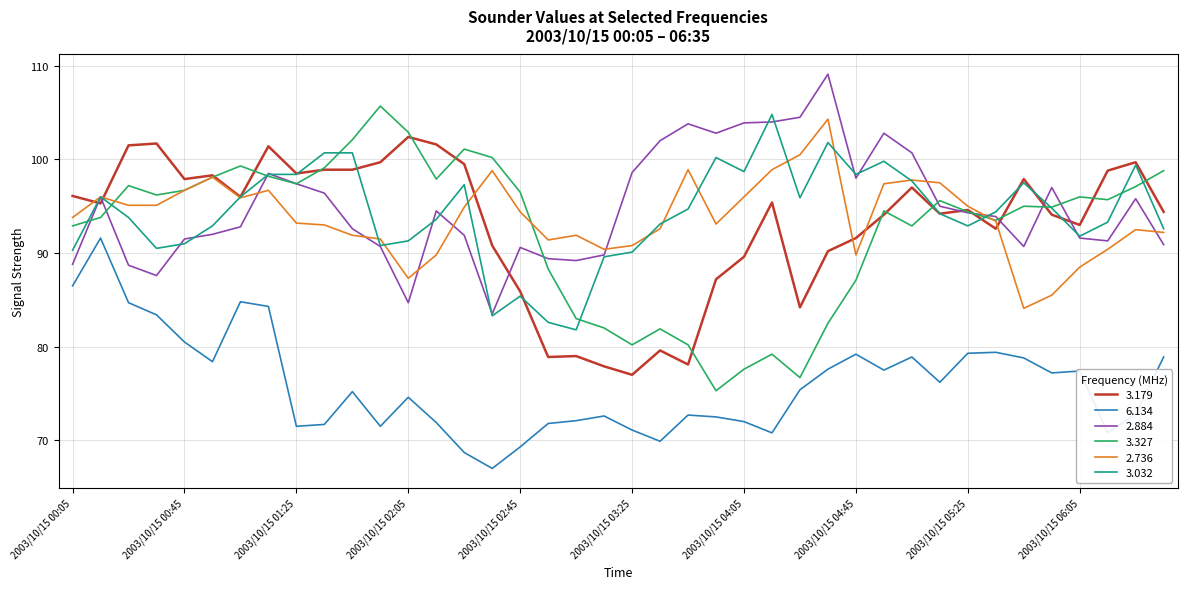

True or false: 3.032 and 6.134 cross at least once.

False